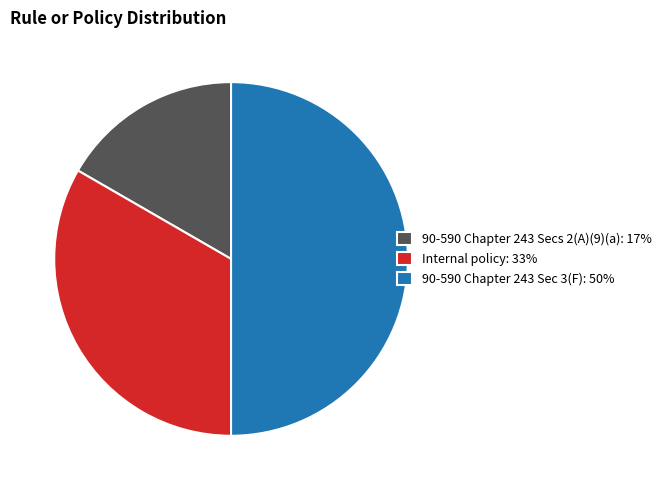

Do 90-590 Chapter 243 Secs 2(A)(9)(a): 17% and 90-590 Chapter 243 Sec 3(F): 50% together represent more than half of the pie?

Yes